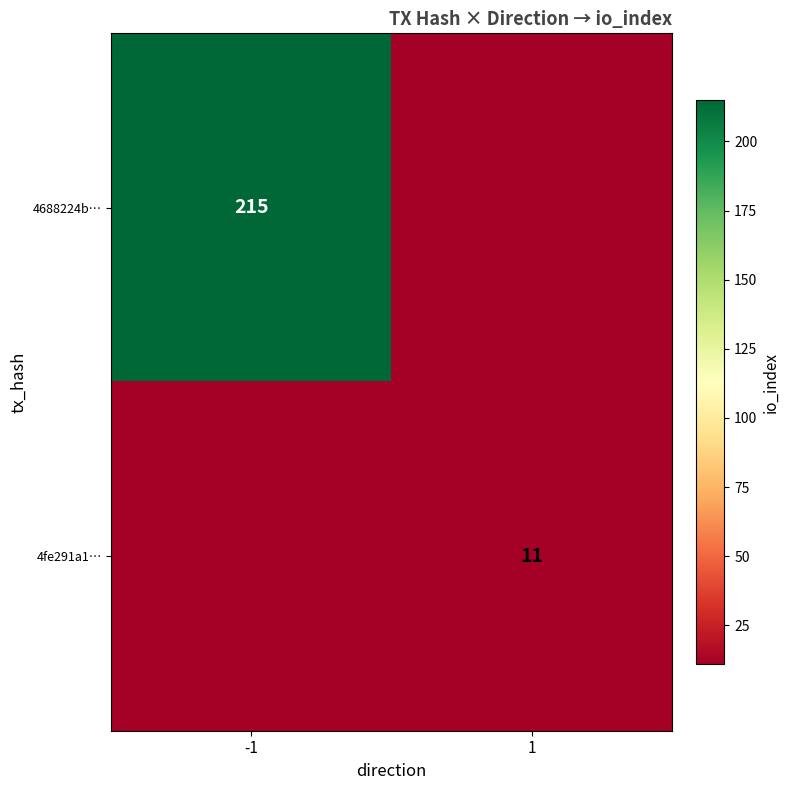

The 4fe291a1… series shows 11 at 1. True or false?

True